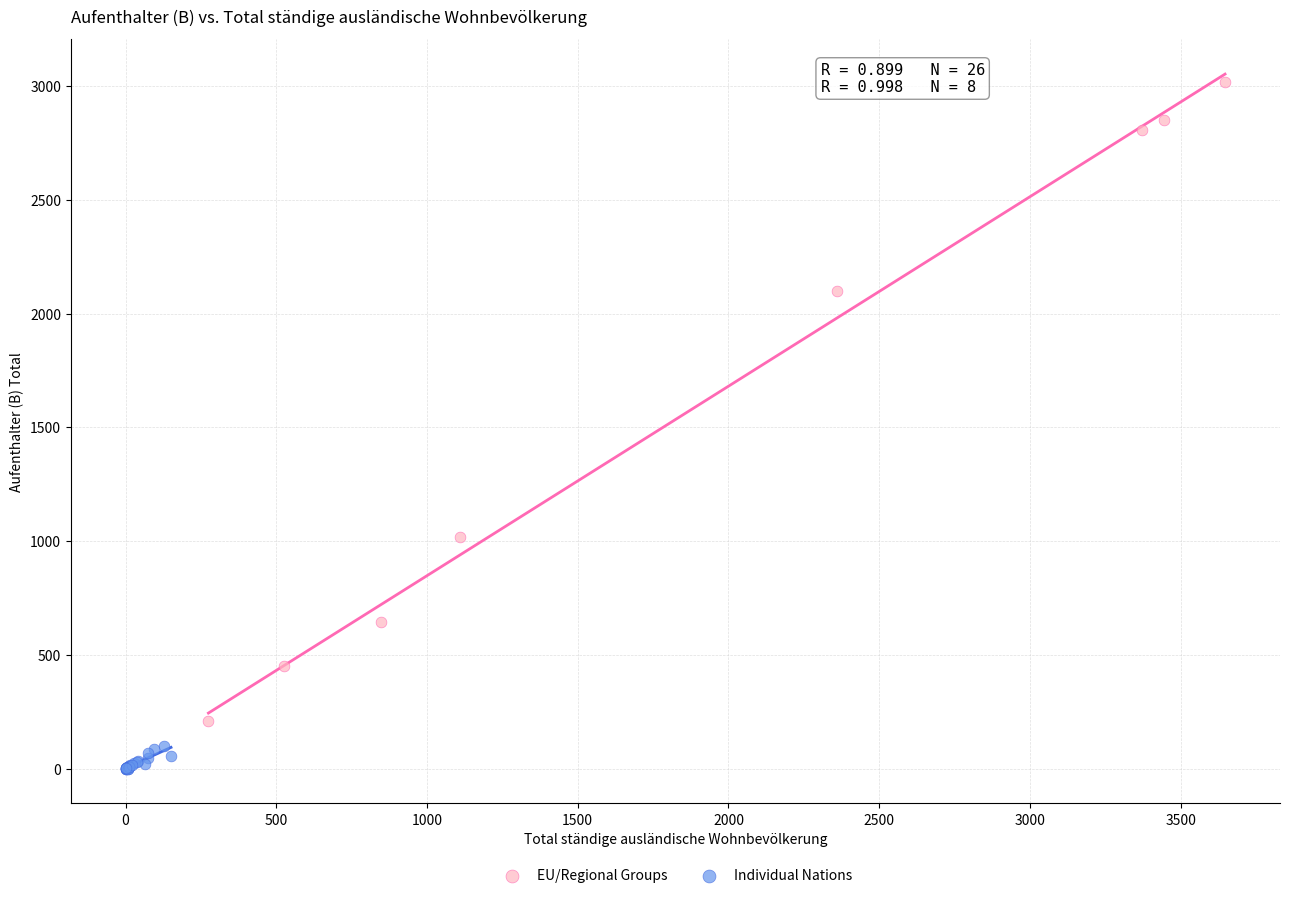

Which series has the largest Y range (max minus min)?

EU/Regional Groups